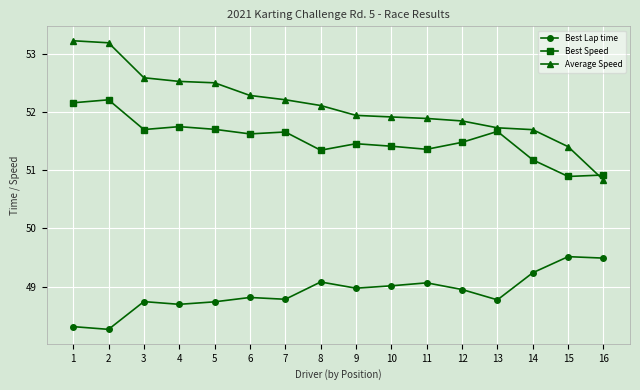

Which series has the widest spread of values?

Average Speed